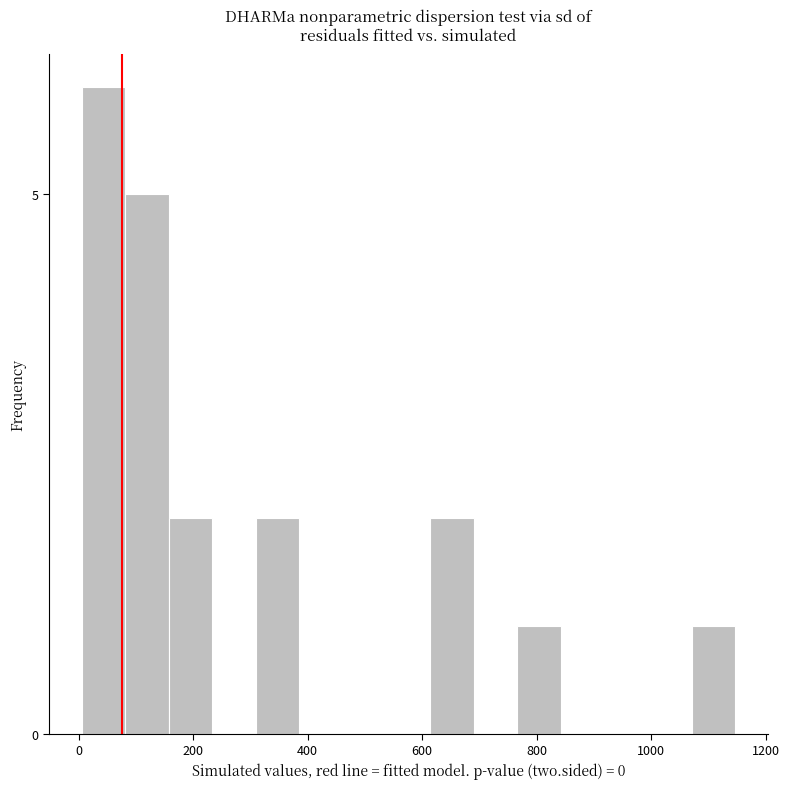

Around what value on the x-axis is the tallest bar? Give the approximate position of its centre, as read against the axis.

40